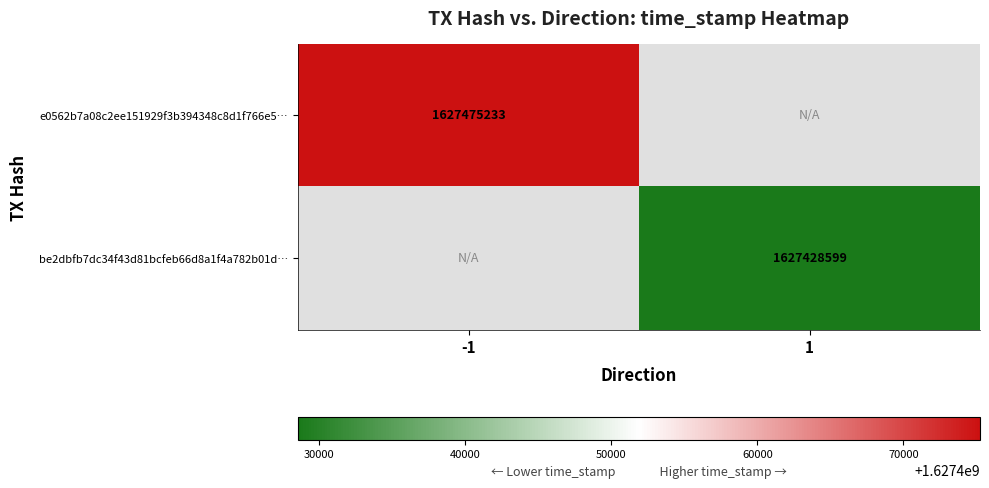

True or false: be2dbfb7dc34f43d81bcfeb66d8a1f4a782b01d… has a value of 560751643 at 1.

False